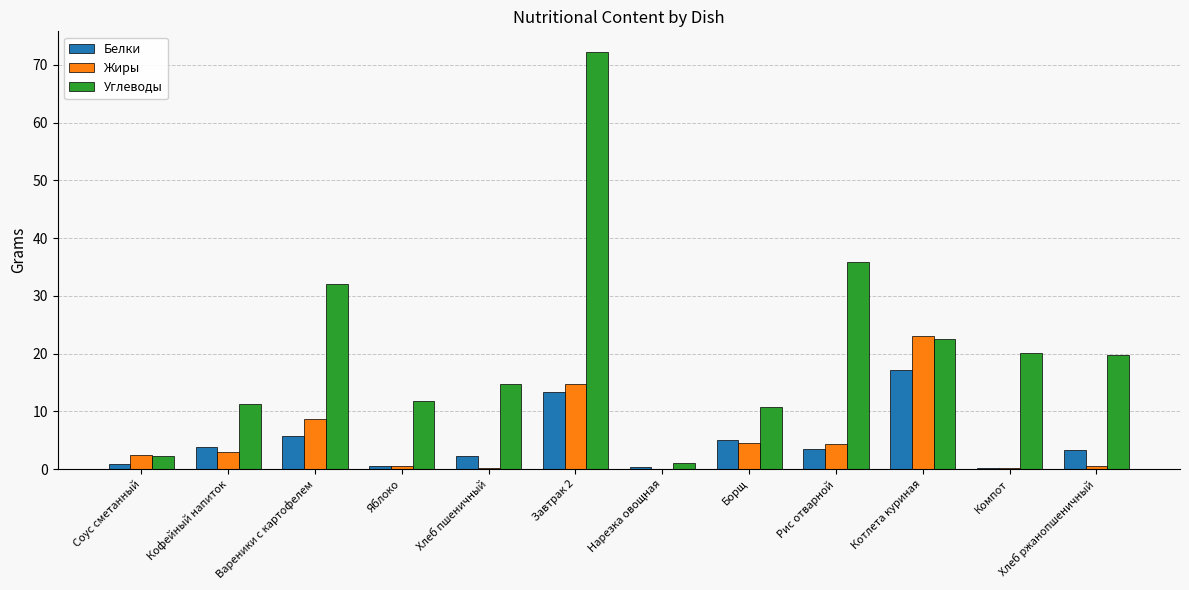

Is the value of Белки at Яблоко greater than the value of Углеводы at Хлеб ржанопшеничный?

No